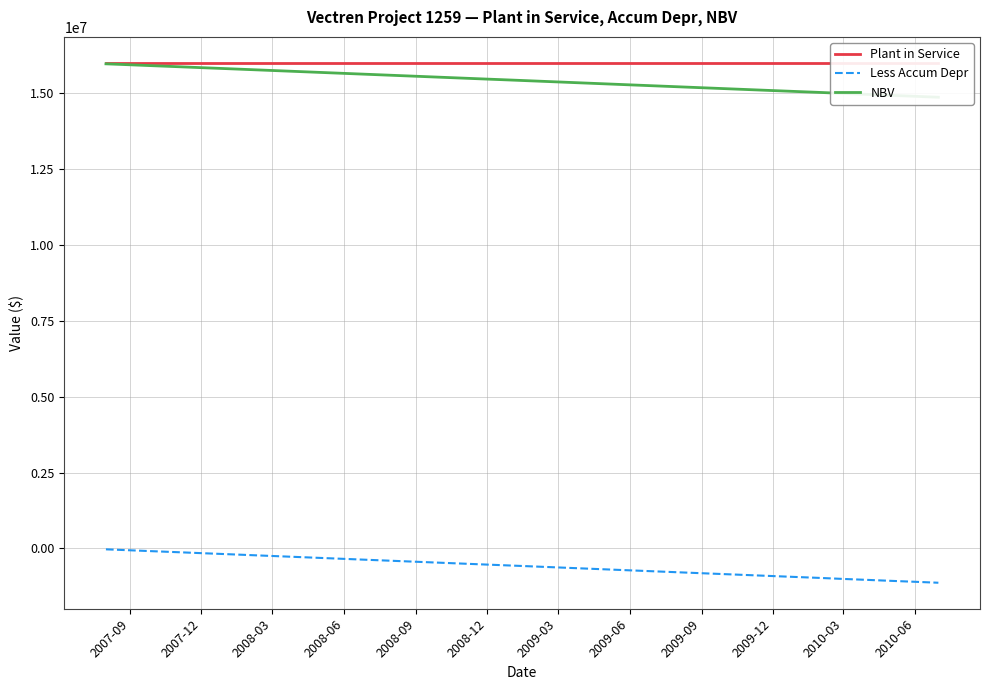

Reading left to right, transcribe all the data shown in this chart.

Plant in Service: 15998866.0	15998866.0	15998866.0	15998866.0	15998866.0	15998866.0	15998866.0	15998866.0	15998866.0	15998866.0	15998866.0	15998866.0	15998866.0	15998866.0	15998866.0	15998866.0	15998866.0	15998866.0
Less Accum Depr: -31457.8	-62915.5	-94373.3	-125831.1	-157288.9	-188746.6	-346035.5	-534782.1	-566239.9	-723528.8	-912275.4	-943733.2	-975190.9	-1006648.7	-1038106.5	-1069564.3	-1101022.0	-1132479.8
NBV: 15967408.2	15935950.5	15904492.7	15873034.9	15841577.1	15810119.4	15652830.5	15464083.9	15432626.1	15275337.2	15086590.6	15055132.8	15023675.1	14992217.3	14960759.5	14929301.7	14897844.0	14866386.2